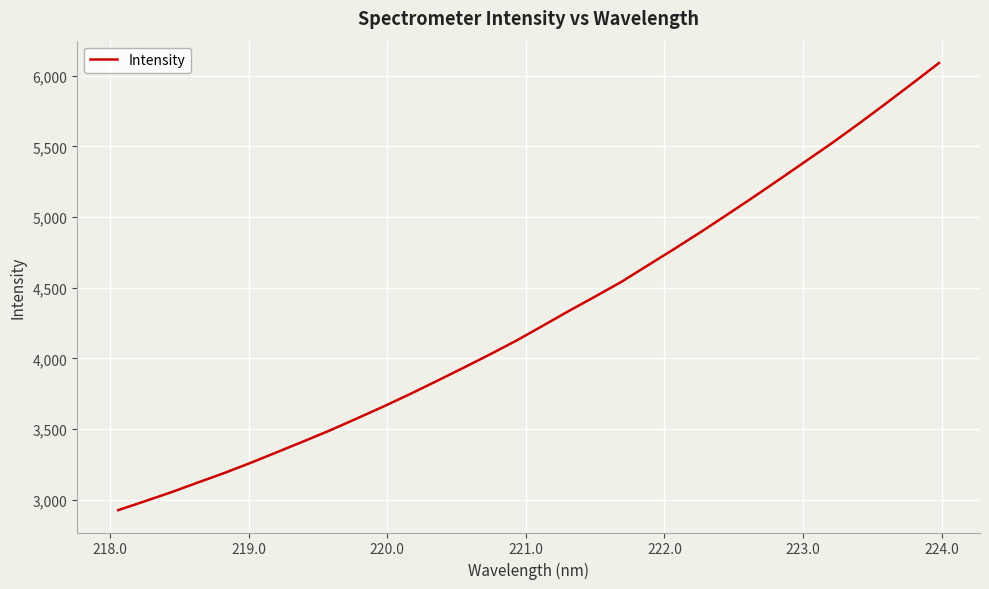

How many series are shown in this chart?

1